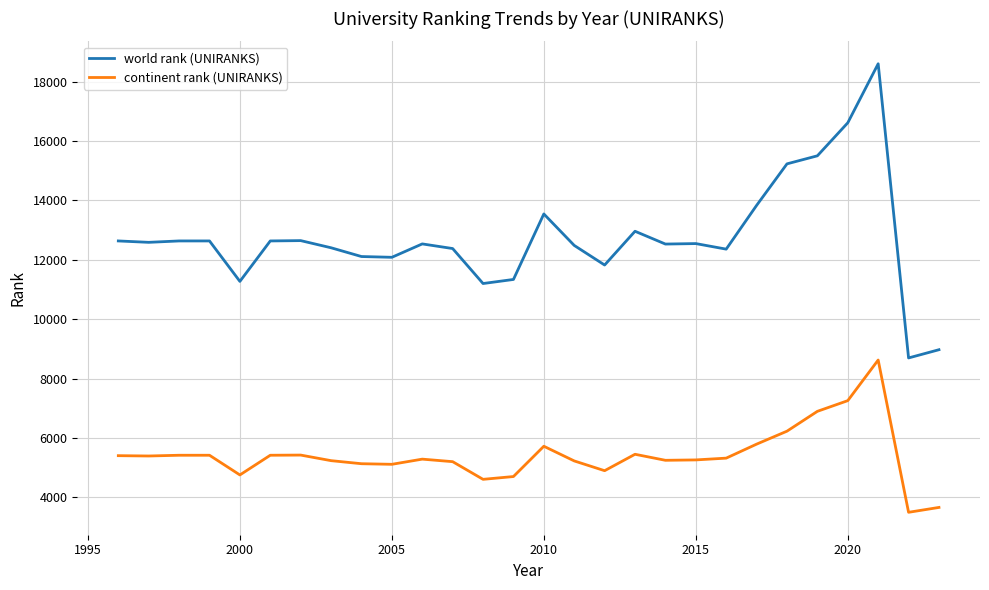

True or false: continent rank (UNIRANKS) and world rank (UNIRANKS) intersect in this chart.

False